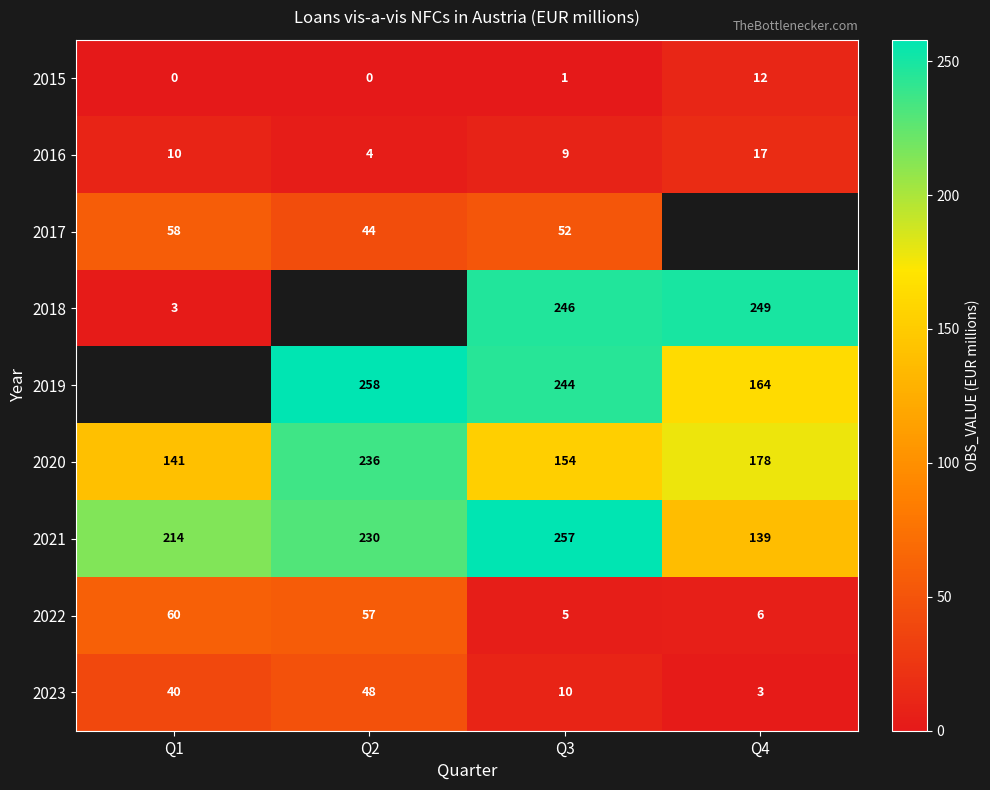

At which category is the sum across all series the highest?

Q3